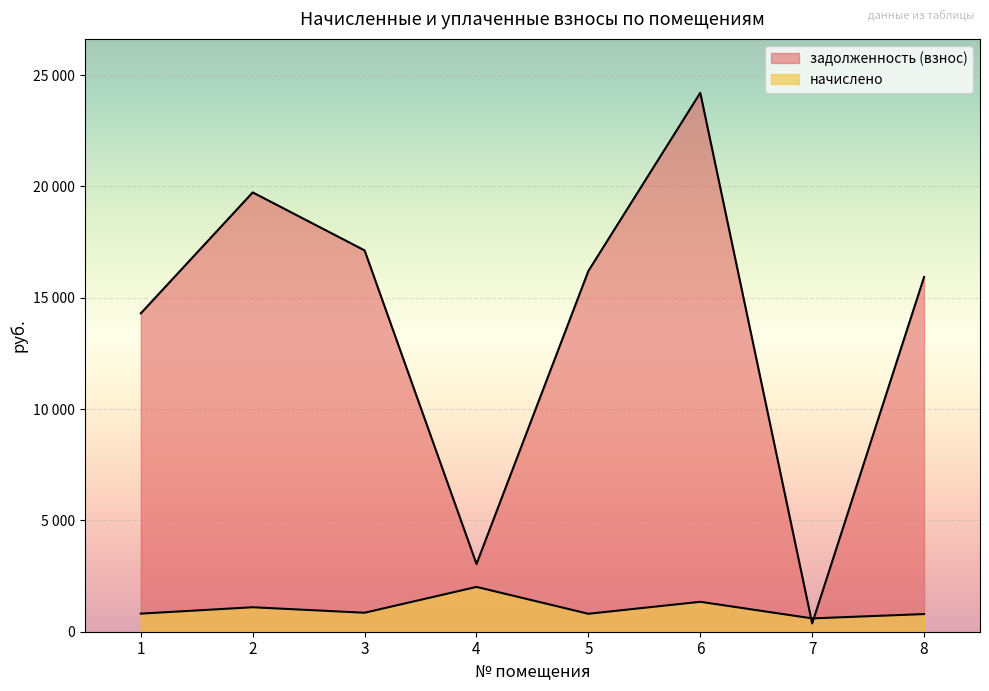

After their last crossing, which series has the higher values: начислено or задолженность (взнос)?

задолженность (взнос)